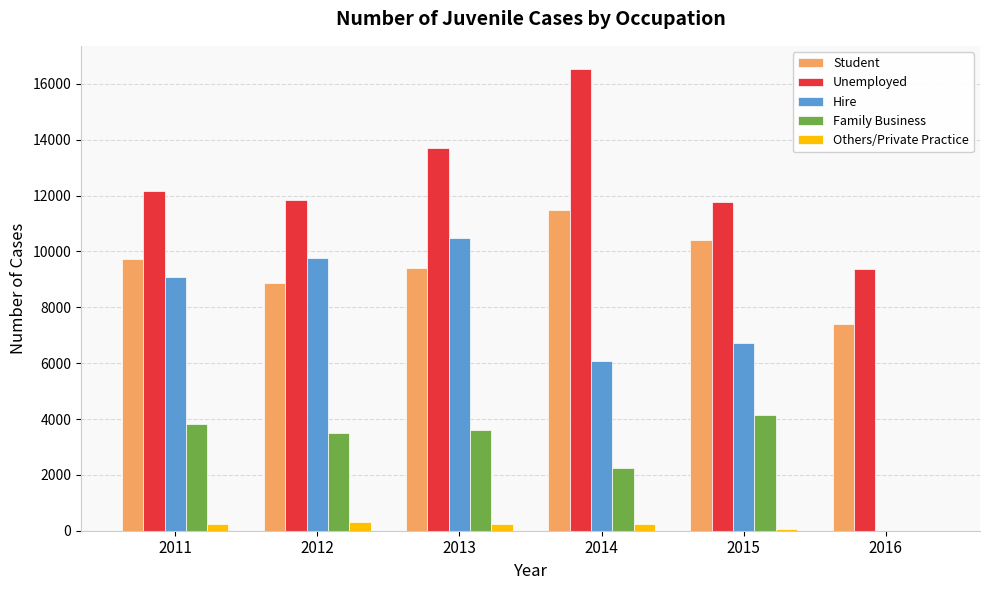

What is the sum of all Hire values?

42105